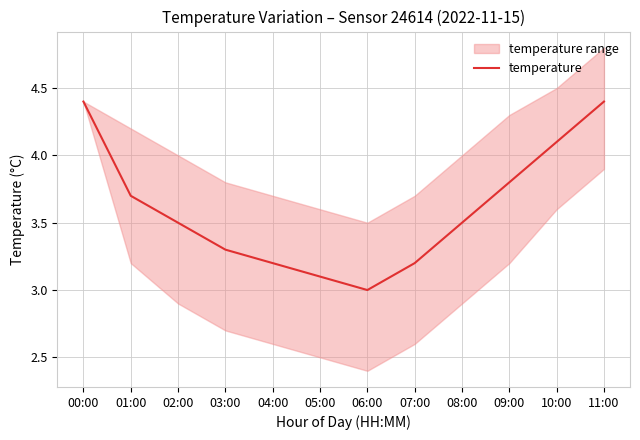

True or false: the data shows 4.4 at 00:00.

True